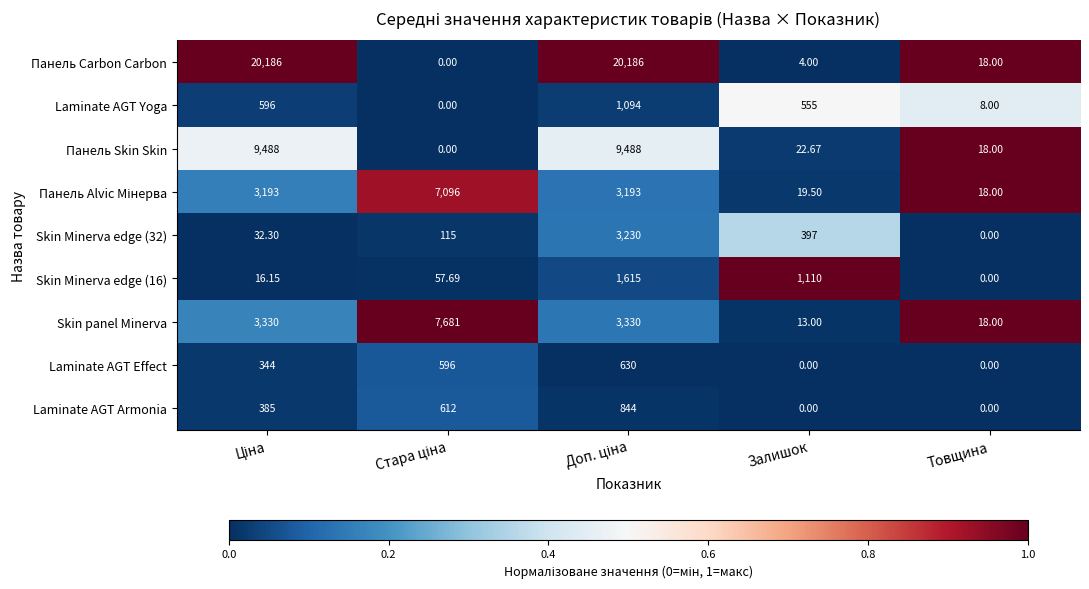

Where is Skin Minerva edge (16) nearest to the value 807?

Залишок